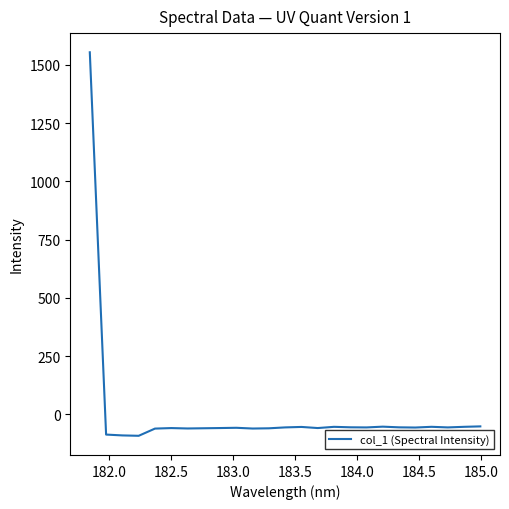

What is the greatest value displayed?

1553.5